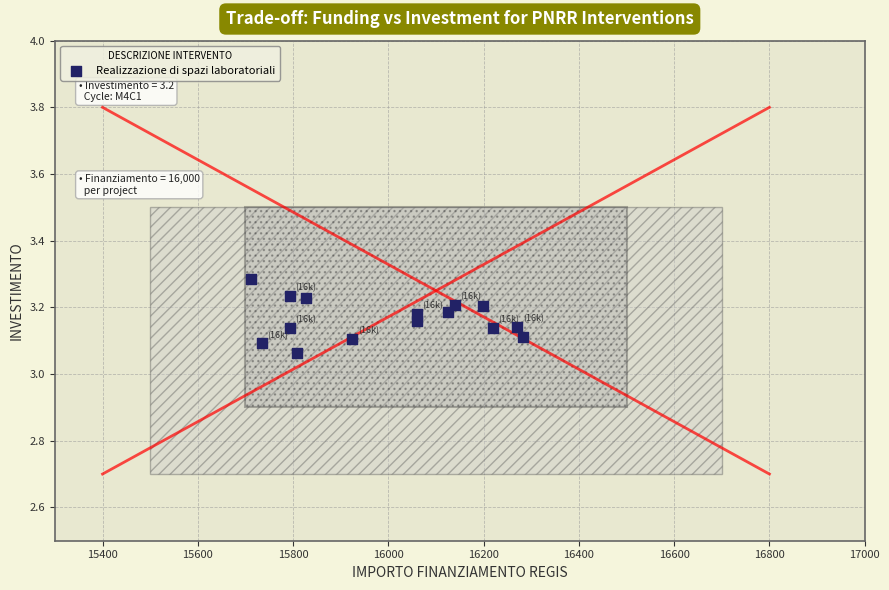

What is the range of X values (max minus min)?

569.6